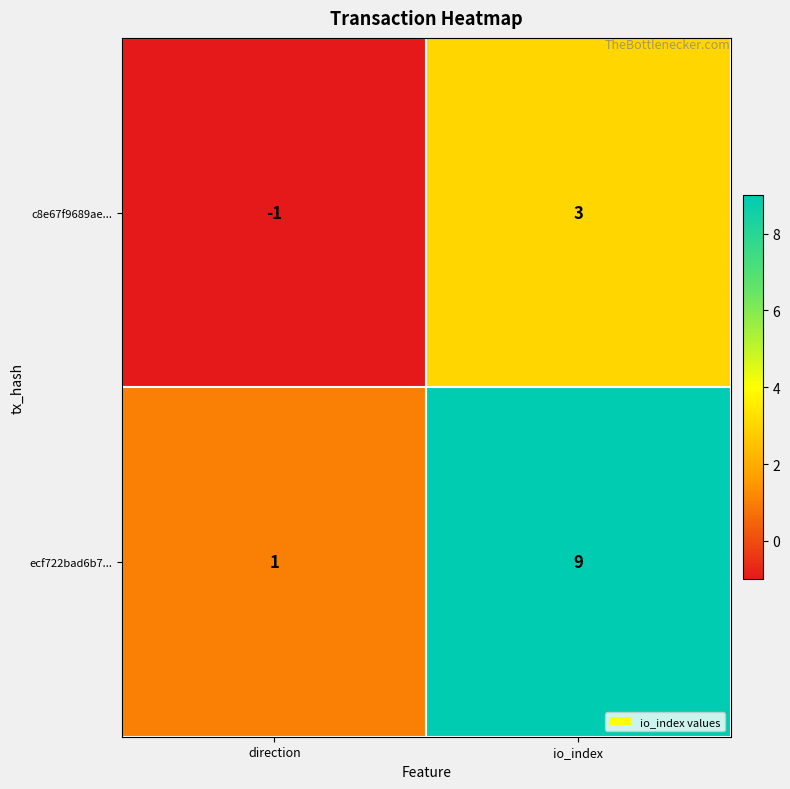

What value does the ecf722bad6b7... series have at io_index?

9